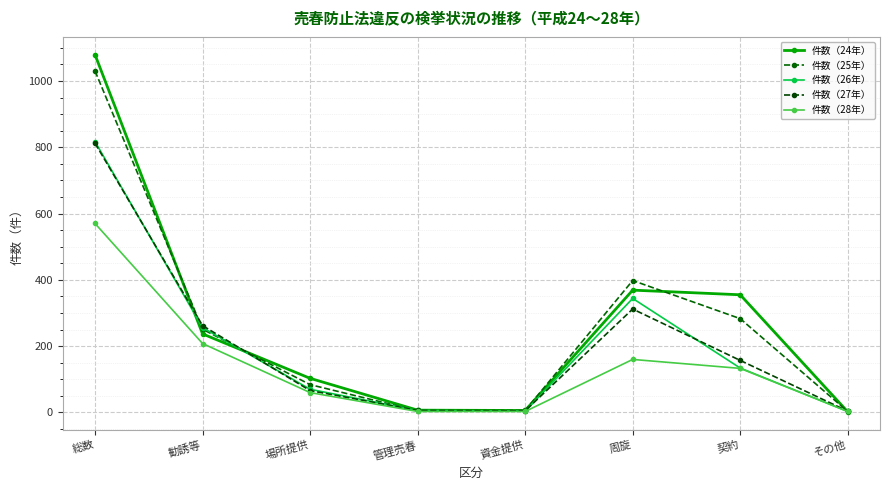

Which label corresponds to the largest value in the chart?

総数